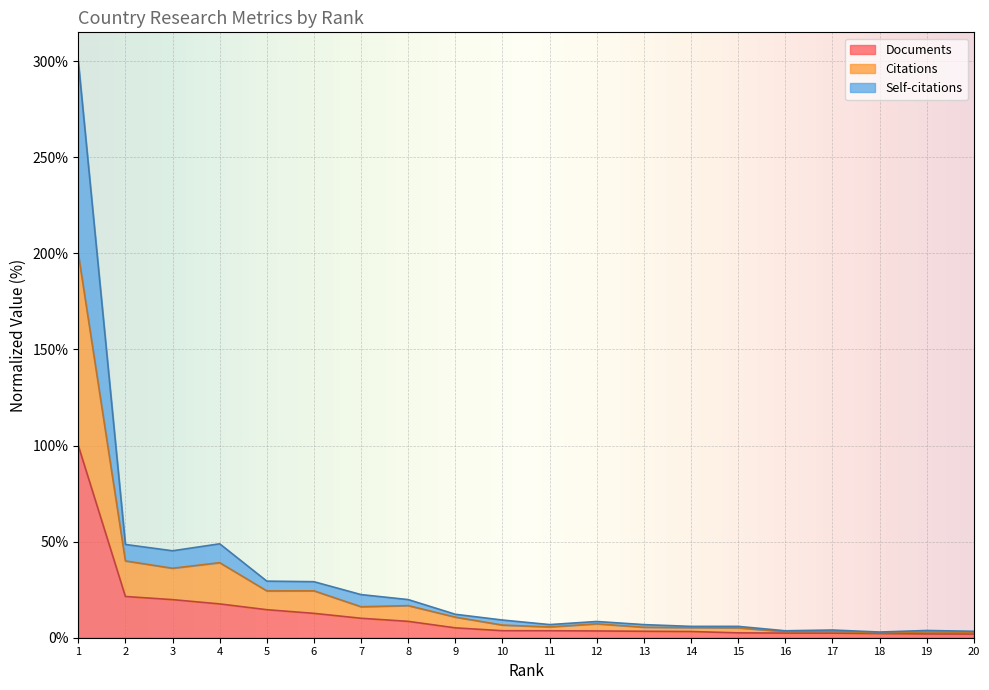

True or false: Documents and Self-citations cross at least once.

False